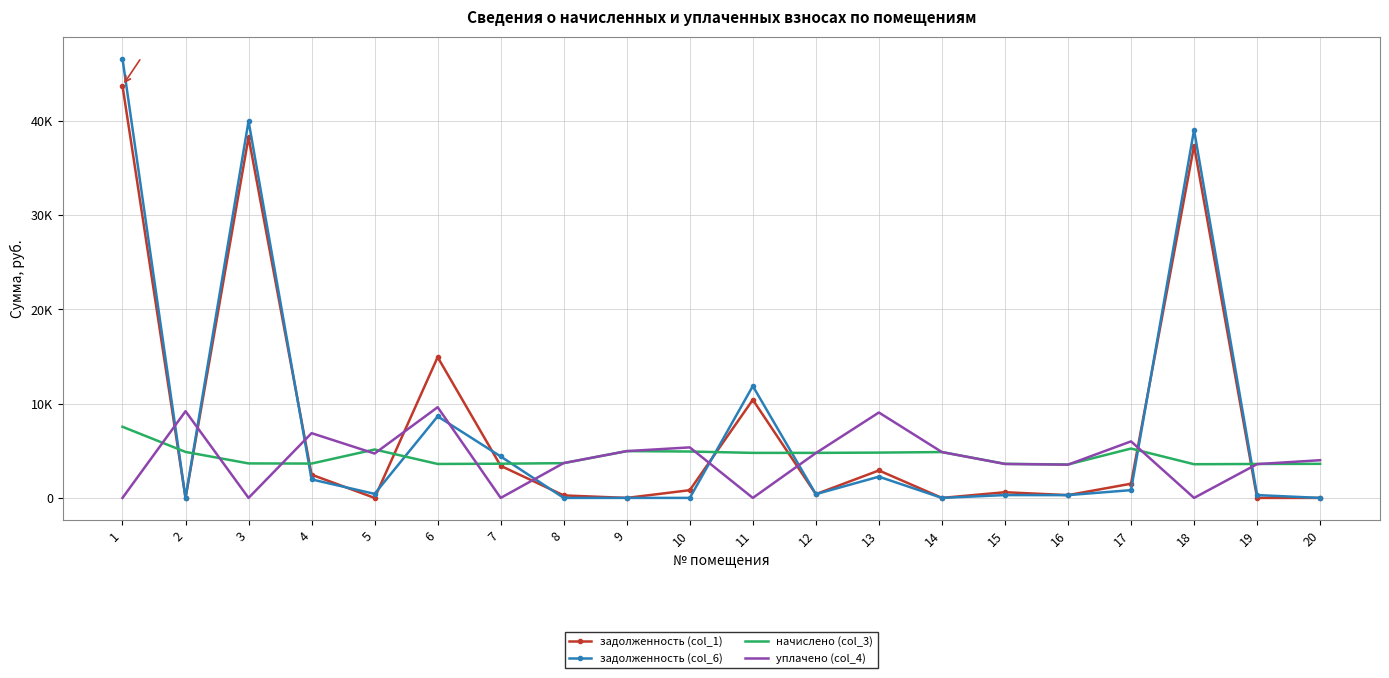

The начислено (col_3) series shows 5943.0 at 8. True or false?

False